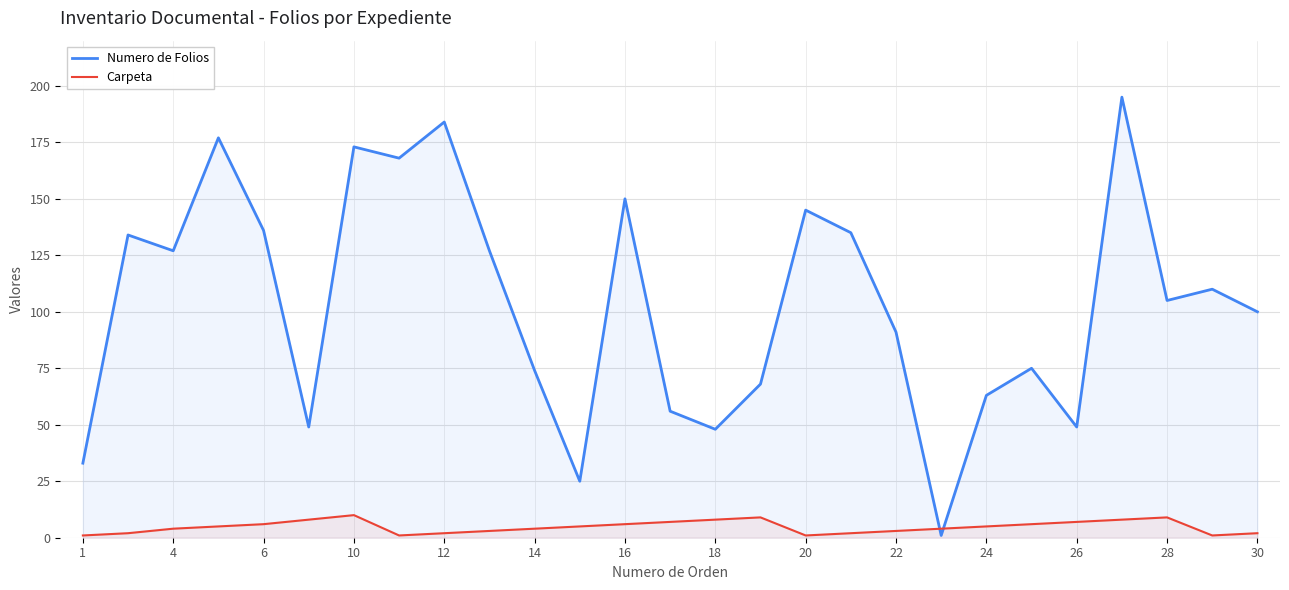

Is the value of Carpeta at 28 greater than the value of Numero de Folios at 12?

No